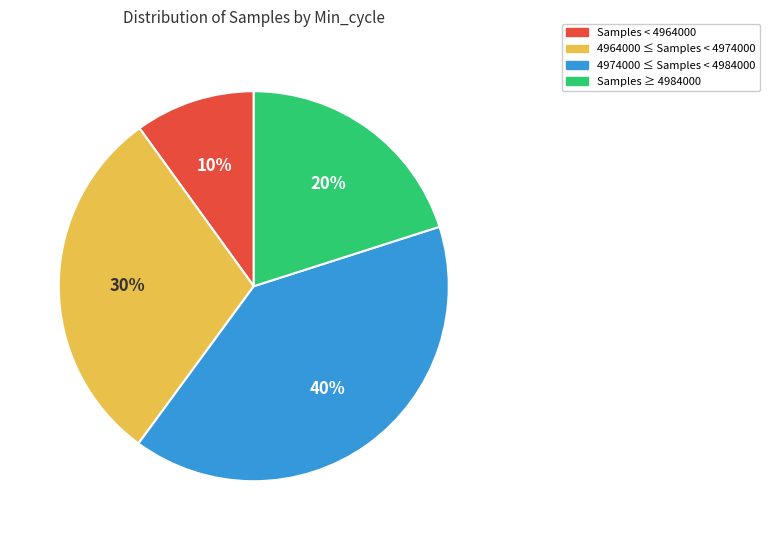

Does any single category account for the majority?

No